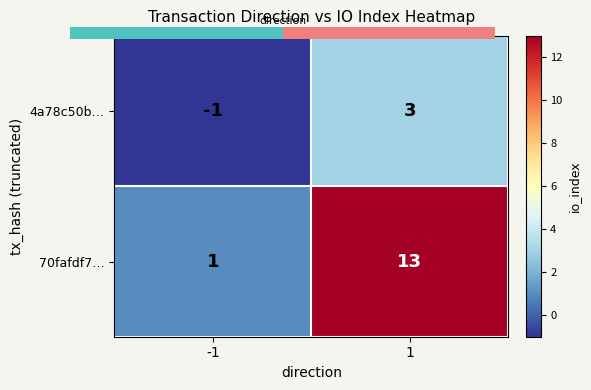

The value of 4a78c50b… at -1 is -1. True or false?

True